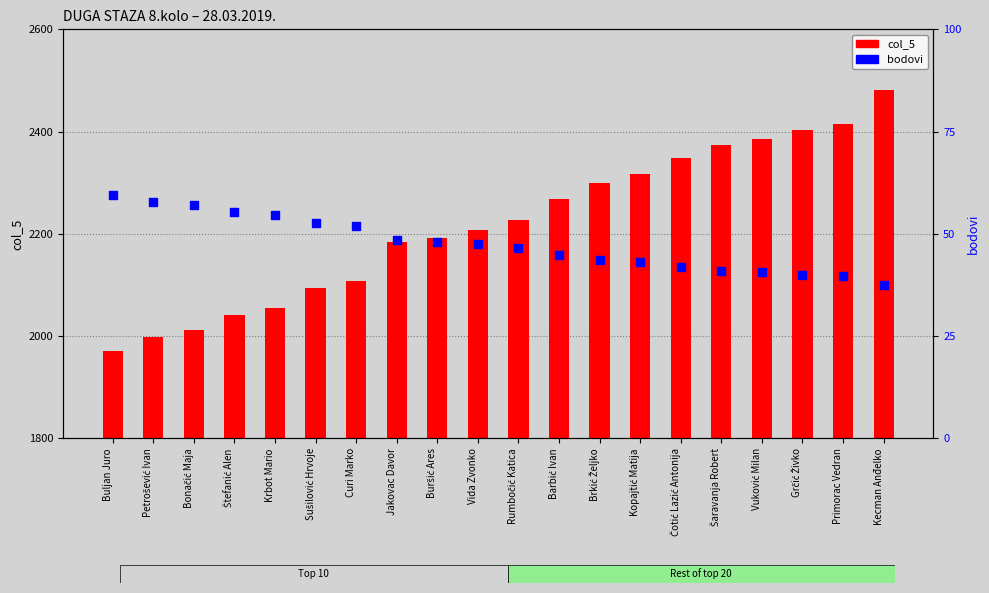

At how many categories does at least one series exceed 395?

20